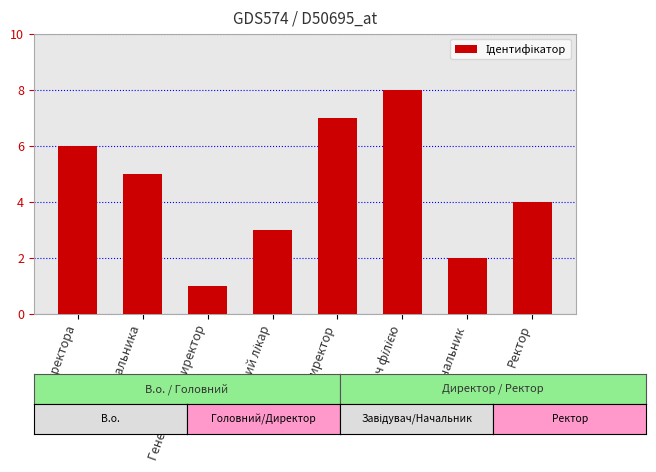

Reading left to right, what are all the values shown in this chart?

6	5	1	3	7	8	2	4